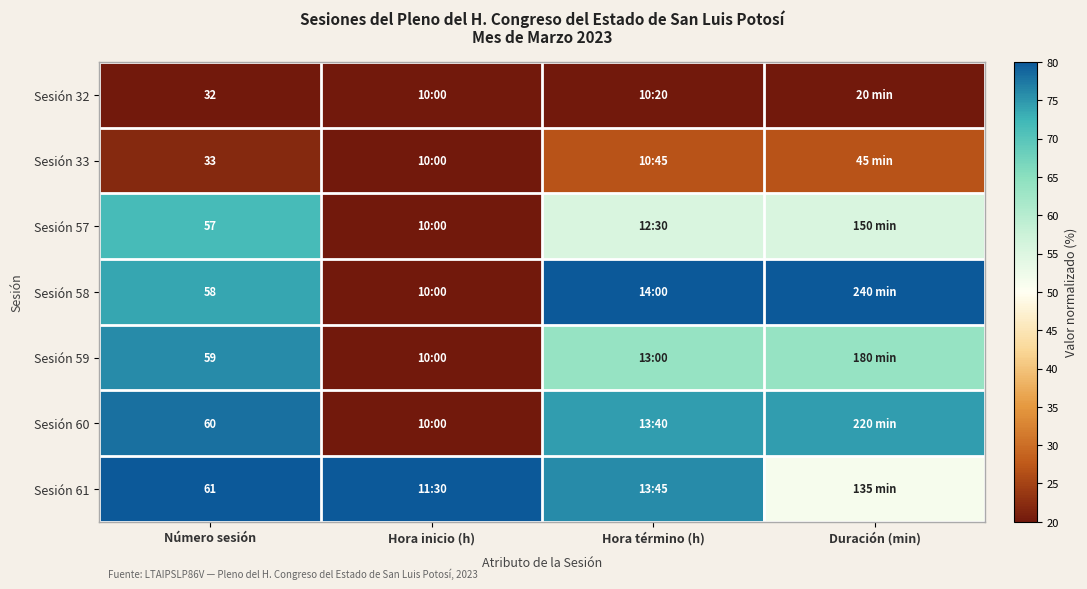

How many data points does each series have?

4